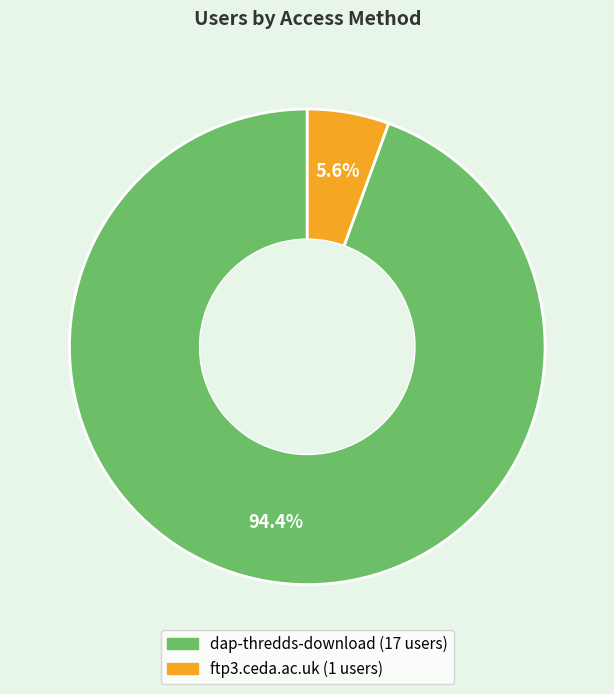

How much of the chart is everything except ftp3.ceda.ac.uk?

94.4%